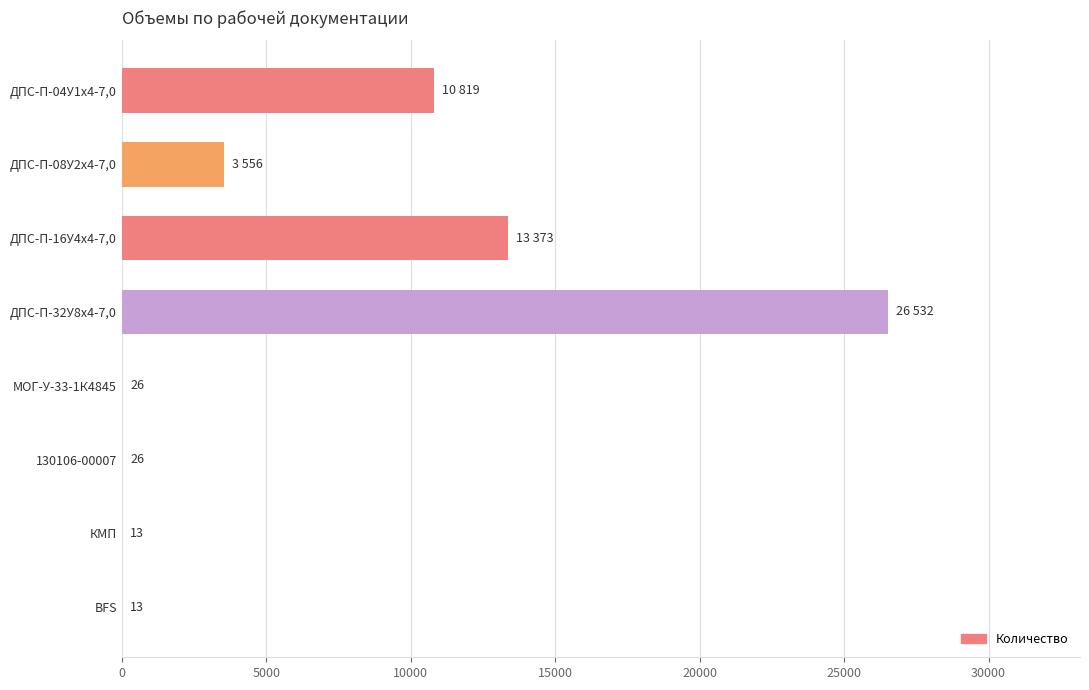

Reading bottom to top, what are all the values shown in this chart?

BFS=13	КМП=13	130106-00007=26	МОГ-У-33-1К4845=26	ДПС-П-32У8х4-7,0=26532	ДПС-П-16У4х4-7,0=13373	ДПС-П-08У2х4-7,0=3556	ДПС-П-04У1х4-7,0=10819